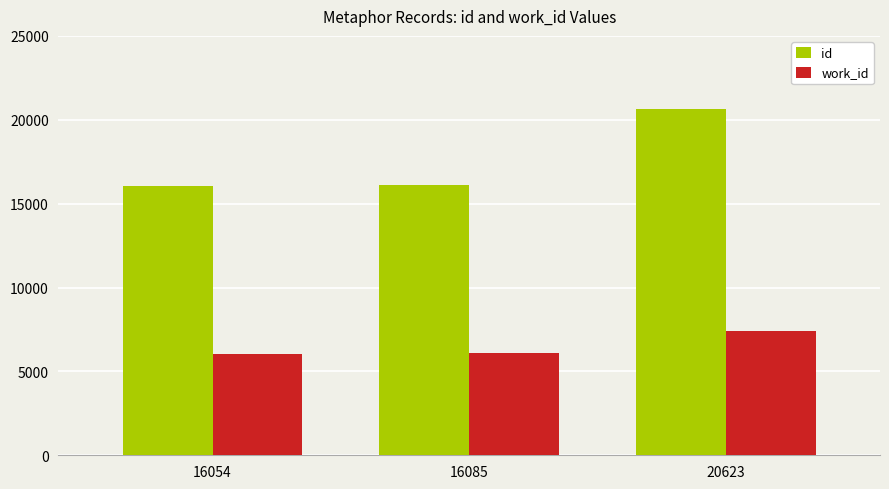

How many series are shown in this chart?

2